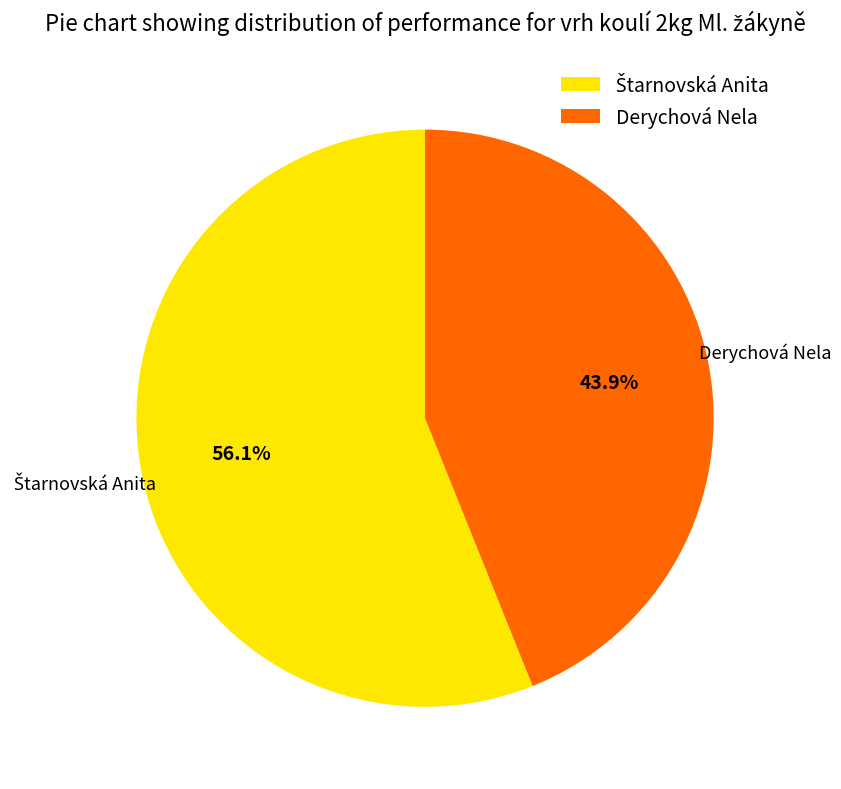

Which slice is the smallest?

Derychová Nela